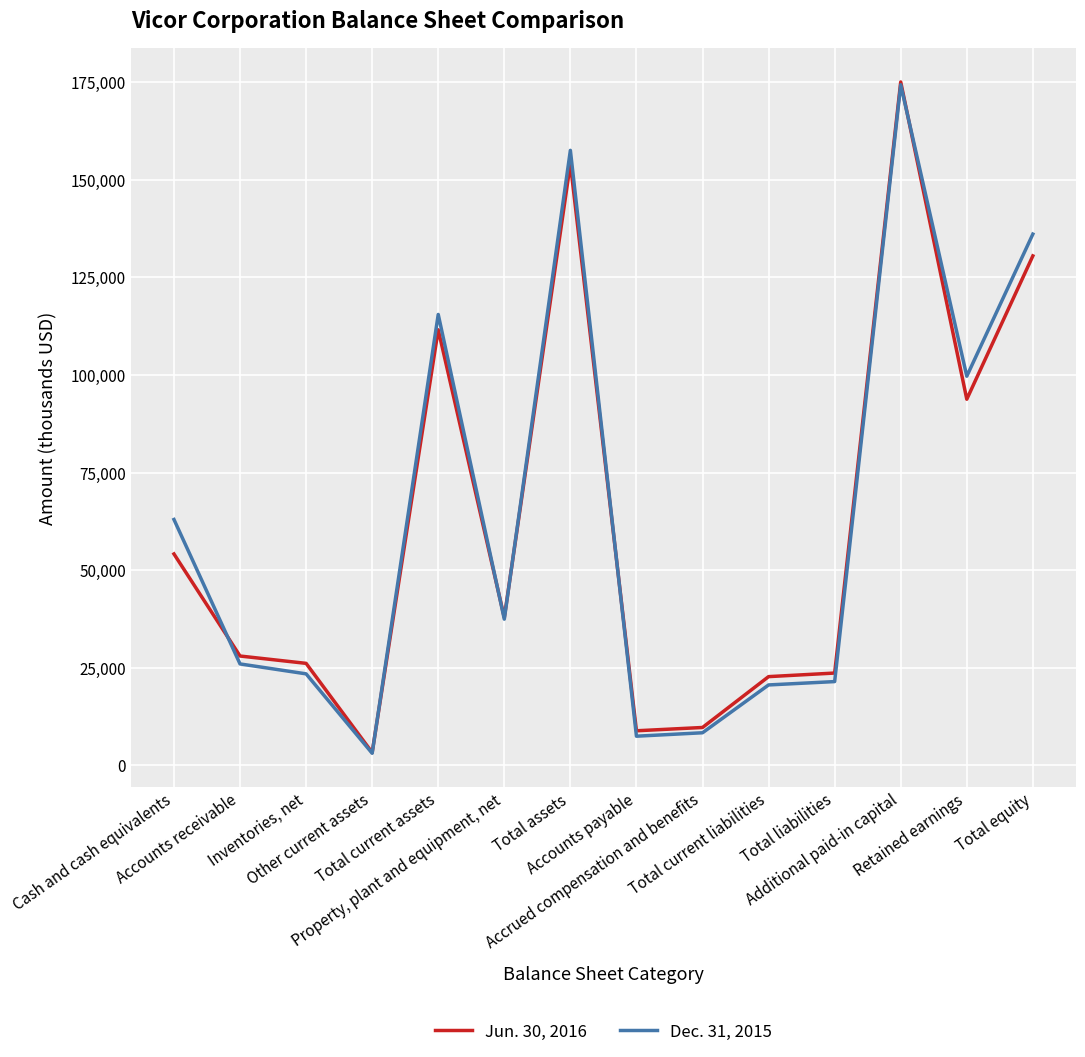

What is the sum of the Dec. 31, 2015 values at Total liabilities and Cash and cash equivalents?

84440